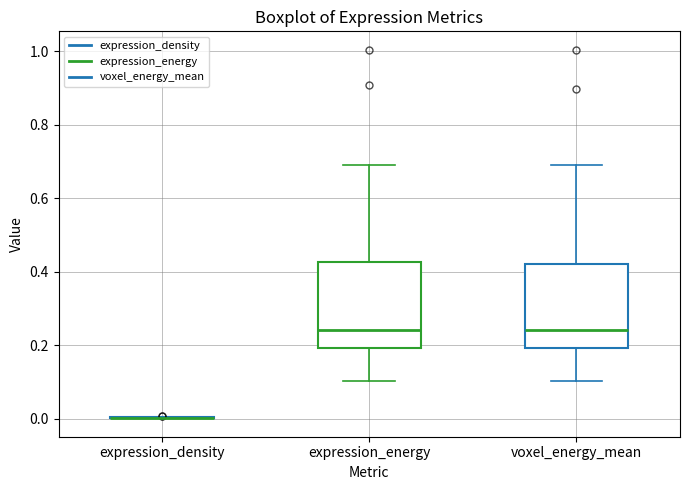

Where is the lower edge of the box for expression_energy on the y-axis? The values are not printed on the chart, so give them approximately, as read against the axis.

0.20